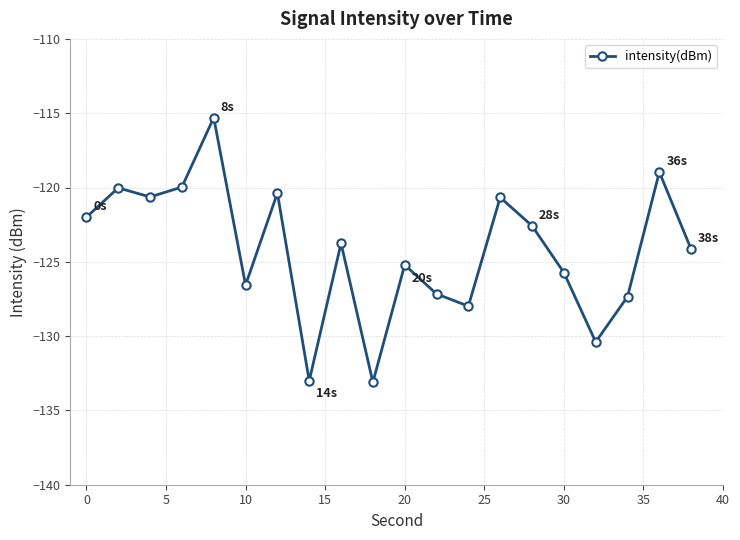

What is the value of the 20th point from the left?

-124.2